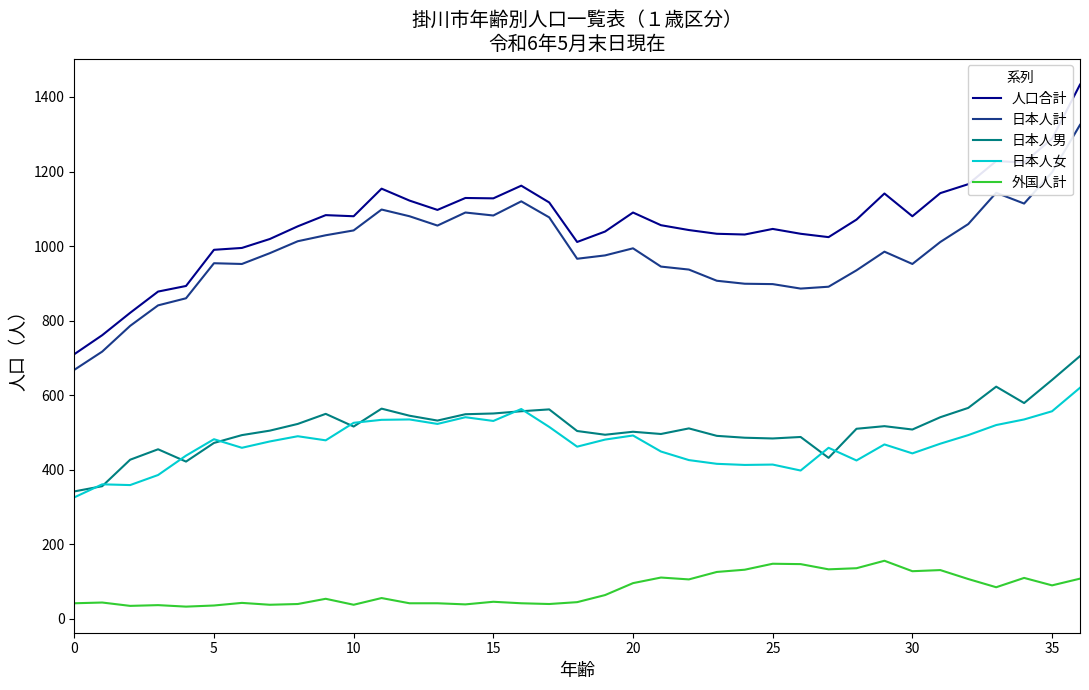

Which series has the largest total across all categories?

人口合計